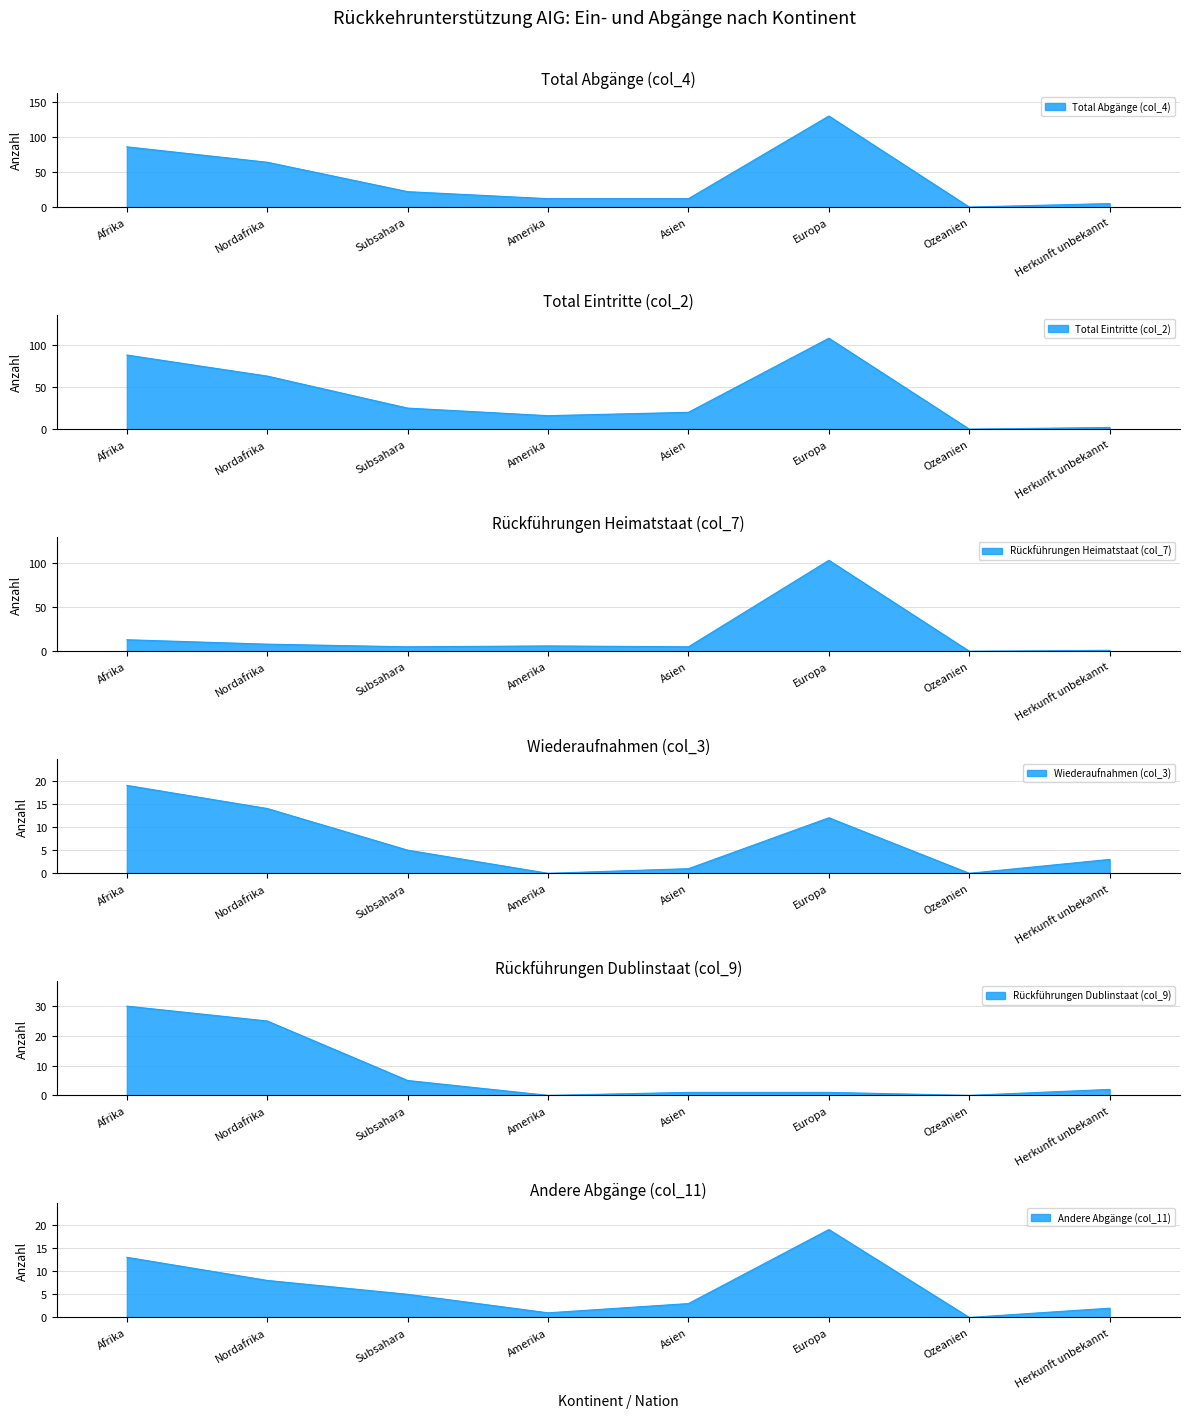

What is the total value across all series at Amerika?

35